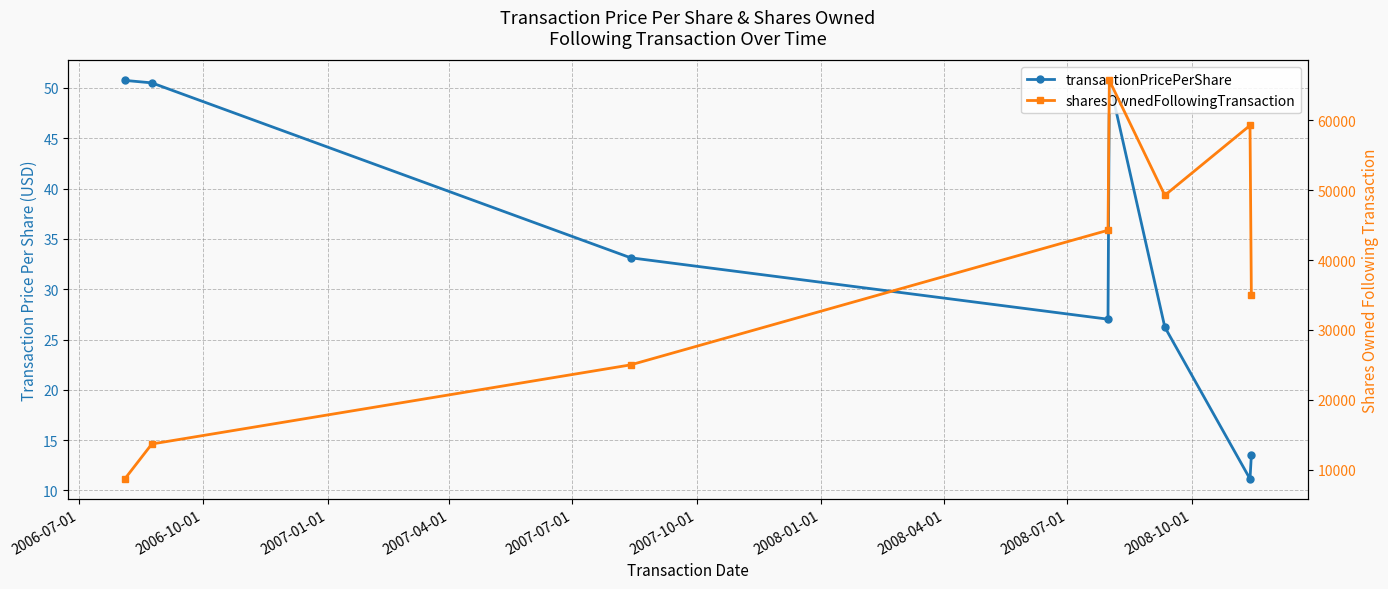

What is the difference between the transactionPricePerShare values at 2007-01-01 and 2006-10-01?

17.4